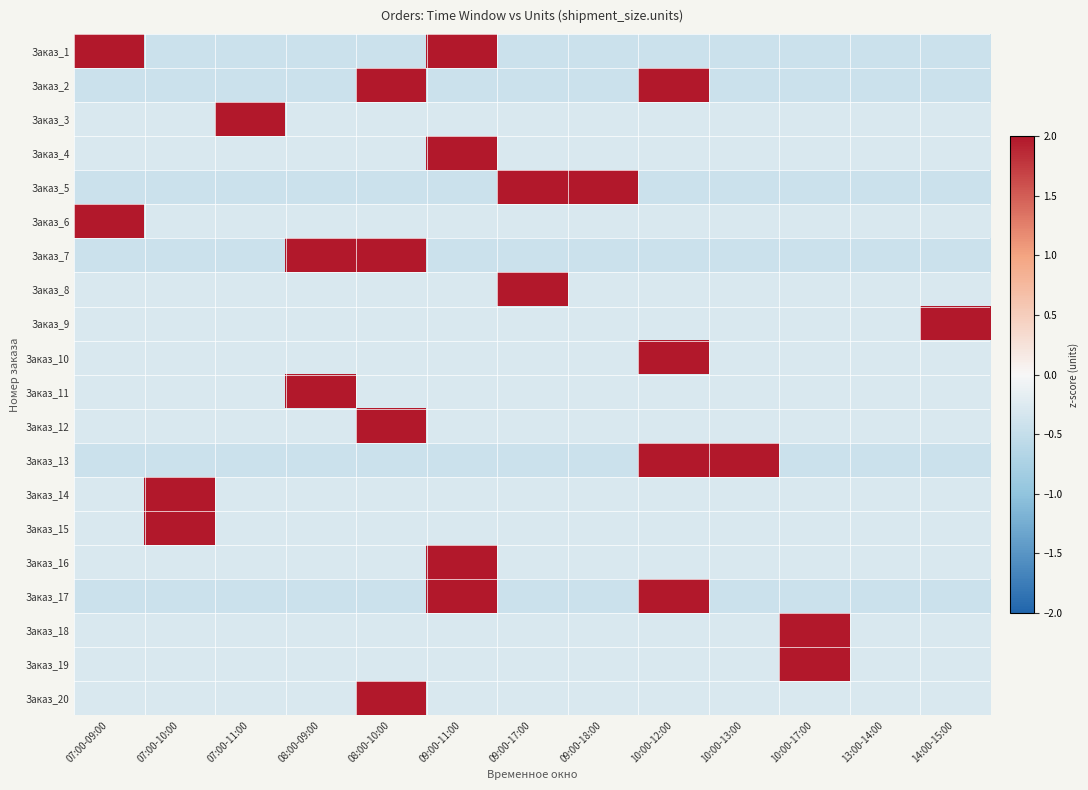

Reading right to left, what are all the values shown in this chart?

Заказ_1: 14:00-15:00=-0.4	13:00-14:00=-0.4	10:00-17:00=-0.4	10:00-13:00=-0.4	10:00-12:00=-0.4	09:00-18:00=-0.4	09:00-17:00=-0.4	09:00-11:00=2.3	08:00-10:00=-0.4	08:00-09:00=-0.4	07:00-11:00=-0.4	07:00-10:00=-0.4	07:00-09:00=2.3
Заказ_2: 14:00-15:00=-0.4	13:00-14:00=-0.4	10:00-17:00=-0.4	10:00-13:00=-0.4	10:00-12:00=2.3	09:00-18:00=-0.4	09:00-17:00=-0.4	09:00-11:00=-0.4	08:00-10:00=2.3	08:00-09:00=-0.4	07:00-11:00=-0.4	07:00-10:00=-0.4	07:00-09:00=-0.4
Заказ_3: 14:00-15:00=-0.3	13:00-14:00=-0.3	10:00-17:00=-0.3	10:00-13:00=-0.3	10:00-12:00=-0.3	09:00-18:00=-0.3	09:00-17:00=-0.3	09:00-11:00=-0.3	08:00-10:00=-0.3	08:00-09:00=-0.3	07:00-11:00=3.5	07:00-10:00=-0.3	07:00-09:00=-0.3
Заказ_4: 14:00-15:00=-0.3	13:00-14:00=-0.3	10:00-17:00=-0.3	10:00-13:00=-0.3	10:00-12:00=-0.3	09:00-18:00=-0.3	09:00-17:00=-0.3	09:00-11:00=3.5	08:00-10:00=-0.3	08:00-09:00=-0.3	07:00-11:00=-0.3	07:00-10:00=-0.3	07:00-09:00=-0.3
Заказ_5: 14:00-15:00=-0.4	13:00-14:00=-0.4	10:00-17:00=-0.4	10:00-13:00=-0.4	10:00-12:00=-0.4	09:00-18:00=2.3	09:00-17:00=2.3	09:00-11:00=-0.4	08:00-10:00=-0.4	08:00-09:00=-0.4	07:00-11:00=-0.4	07:00-10:00=-0.4	07:00-09:00=-0.4
Заказ_6: 14:00-15:00=-0.3	13:00-14:00=-0.3	10:00-17:00=-0.3	10:00-13:00=-0.3	10:00-12:00=-0.3	09:00-18:00=-0.3	09:00-17:00=-0.3	09:00-11:00=-0.3	08:00-10:00=-0.3	08:00-09:00=-0.3	07:00-11:00=-0.3	07:00-10:00=-0.3	07:00-09:00=3.5
Заказ_7: 14:00-15:00=-0.4	13:00-14:00=-0.4	10:00-17:00=-0.4	10:00-13:00=-0.4	10:00-12:00=-0.4	09:00-18:00=-0.4	09:00-17:00=-0.4	09:00-11:00=-0.4	08:00-10:00=2.3	08:00-09:00=2.3	07:00-11:00=-0.4	07:00-10:00=-0.4	07:00-09:00=-0.4
Заказ_8: 14:00-15:00=-0.3	13:00-14:00=-0.3	10:00-17:00=-0.3	10:00-13:00=-0.3	10:00-12:00=-0.3	09:00-18:00=-0.3	09:00-17:00=3.5	09:00-11:00=-0.3	08:00-10:00=-0.3	08:00-09:00=-0.3	07:00-11:00=-0.3	07:00-10:00=-0.3	07:00-09:00=-0.3
Заказ_9: 14:00-15:00=3.5	13:00-14:00=-0.3	10:00-17:00=-0.3	10:00-13:00=-0.3	10:00-12:00=-0.3	09:00-18:00=-0.3	09:00-17:00=-0.3	09:00-11:00=-0.3	08:00-10:00=-0.3	08:00-09:00=-0.3	07:00-11:00=-0.3	07:00-10:00=-0.3	07:00-09:00=-0.3
Заказ_10: 14:00-15:00=-0.3	13:00-14:00=-0.3	10:00-17:00=-0.3	10:00-13:00=-0.3	10:00-12:00=3.5	09:00-18:00=-0.3	09:00-17:00=-0.3	09:00-11:00=-0.3	08:00-10:00=-0.3	08:00-09:00=-0.3	07:00-11:00=-0.3	07:00-10:00=-0.3	07:00-09:00=-0.3
Заказ_11: 14:00-15:00=-0.3	13:00-14:00=-0.3	10:00-17:00=-0.3	10:00-13:00=-0.3	10:00-12:00=-0.3	09:00-18:00=-0.3	09:00-17:00=-0.3	09:00-11:00=-0.3	08:00-10:00=-0.3	08:00-09:00=3.5	07:00-11:00=-0.3	07:00-10:00=-0.3	07:00-09:00=-0.3
Заказ_12: 14:00-15:00=-0.3	13:00-14:00=-0.3	10:00-17:00=-0.3	10:00-13:00=-0.3	10:00-12:00=-0.3	09:00-18:00=-0.3	09:00-17:00=-0.3	09:00-11:00=-0.3	08:00-10:00=3.5	08:00-09:00=-0.3	07:00-11:00=-0.3	07:00-10:00=-0.3	07:00-09:00=-0.3
Заказ_13: 14:00-15:00=-0.4	13:00-14:00=-0.4	10:00-17:00=-0.4	10:00-13:00=2.3	10:00-12:00=2.3	09:00-18:00=-0.4	09:00-17:00=-0.4	09:00-11:00=-0.4	08:00-10:00=-0.4	08:00-09:00=-0.4	07:00-11:00=-0.4	07:00-10:00=-0.4	07:00-09:00=-0.4
Заказ_14: 14:00-15:00=-0.3	13:00-14:00=-0.3	10:00-17:00=-0.3	10:00-13:00=-0.3	10:00-12:00=-0.3	09:00-18:00=-0.3	09:00-17:00=-0.3	09:00-11:00=-0.3	08:00-10:00=-0.3	08:00-09:00=-0.3	07:00-11:00=-0.3	07:00-10:00=3.5	07:00-09:00=-0.3
Заказ_15: 14:00-15:00=-0.3	13:00-14:00=-0.3	10:00-17:00=-0.3	10:00-13:00=-0.3	10:00-12:00=-0.3	09:00-18:00=-0.3	09:00-17:00=-0.3	09:00-11:00=-0.3	08:00-10:00=-0.3	08:00-09:00=-0.3	07:00-11:00=-0.3	07:00-10:00=3.5	07:00-09:00=-0.3
Заказ_16: 14:00-15:00=-0.3	13:00-14:00=-0.3	10:00-17:00=-0.3	10:00-13:00=-0.3	10:00-12:00=-0.3	09:00-18:00=-0.3	09:00-17:00=-0.3	09:00-11:00=3.5	08:00-10:00=-0.3	08:00-09:00=-0.3	07:00-11:00=-0.3	07:00-10:00=-0.3	07:00-09:00=-0.3
Заказ_17: 14:00-15:00=-0.4	13:00-14:00=-0.4	10:00-17:00=-0.4	10:00-13:00=-0.4	10:00-12:00=2.3	09:00-18:00=-0.4	09:00-17:00=-0.4	09:00-11:00=2.3	08:00-10:00=-0.4	08:00-09:00=-0.4	07:00-11:00=-0.4	07:00-10:00=-0.4	07:00-09:00=-0.4
Заказ_18: 14:00-15:00=-0.3	13:00-14:00=-0.3	10:00-17:00=3.5	10:00-13:00=-0.3	10:00-12:00=-0.3	09:00-18:00=-0.3	09:00-17:00=-0.3	09:00-11:00=-0.3	08:00-10:00=-0.3	08:00-09:00=-0.3	07:00-11:00=-0.3	07:00-10:00=-0.3	07:00-09:00=-0.3
Заказ_19: 14:00-15:00=-0.3	13:00-14:00=-0.3	10:00-17:00=3.5	10:00-13:00=-0.3	10:00-12:00=-0.3	09:00-18:00=-0.3	09:00-17:00=-0.3	09:00-11:00=-0.3	08:00-10:00=-0.3	08:00-09:00=-0.3	07:00-11:00=-0.3	07:00-10:00=-0.3	07:00-09:00=-0.3
Заказ_20: 14:00-15:00=-0.3	13:00-14:00=-0.3	10:00-17:00=-0.3	10:00-13:00=-0.3	10:00-12:00=-0.3	09:00-18:00=-0.3	09:00-17:00=-0.3	09:00-11:00=-0.3	08:00-10:00=3.5	08:00-09:00=-0.3	07:00-11:00=-0.3	07:00-10:00=-0.3	07:00-09:00=-0.3